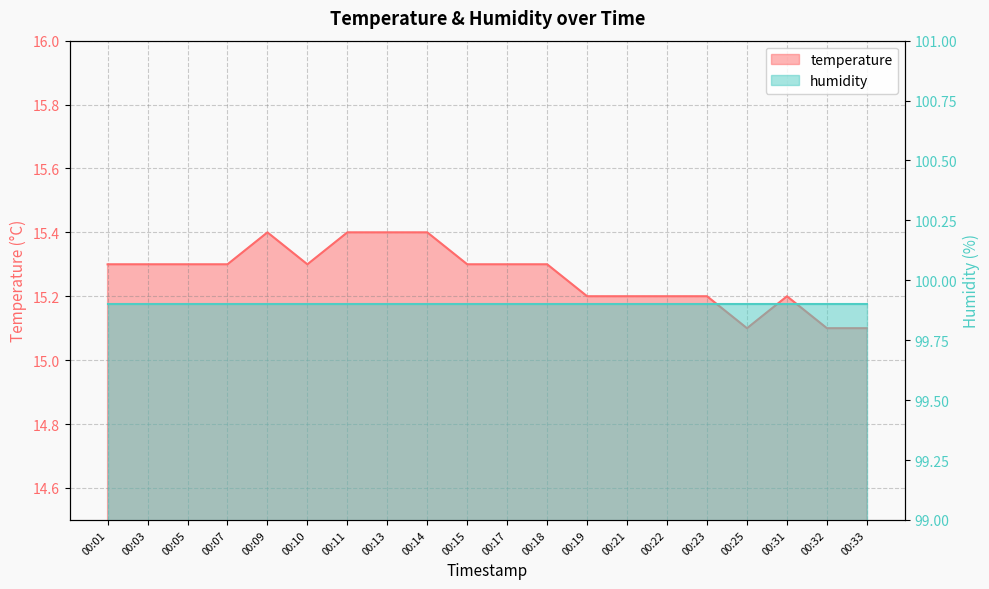

Is it true that the value at 00:21 is 25.5?

False